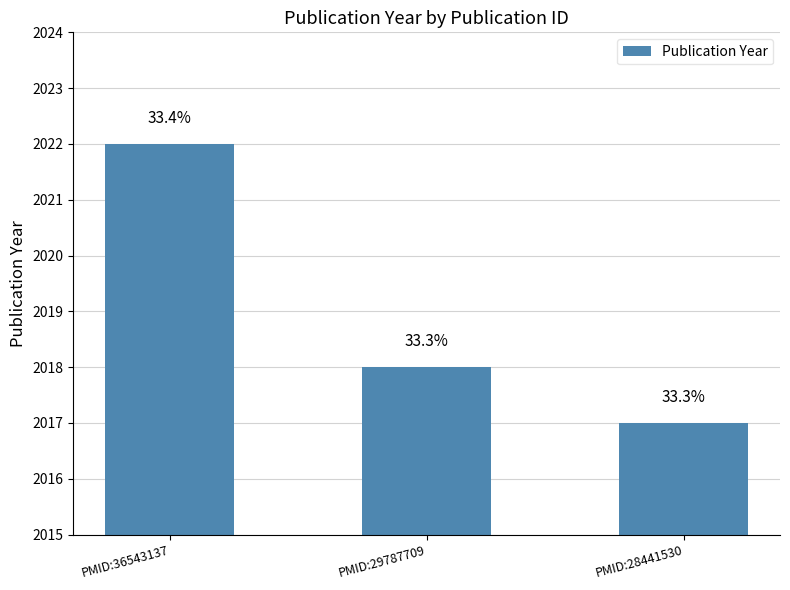

Approximately how many times larger is the value at PMID:29787709 compared to PMID:36543137?

1.0